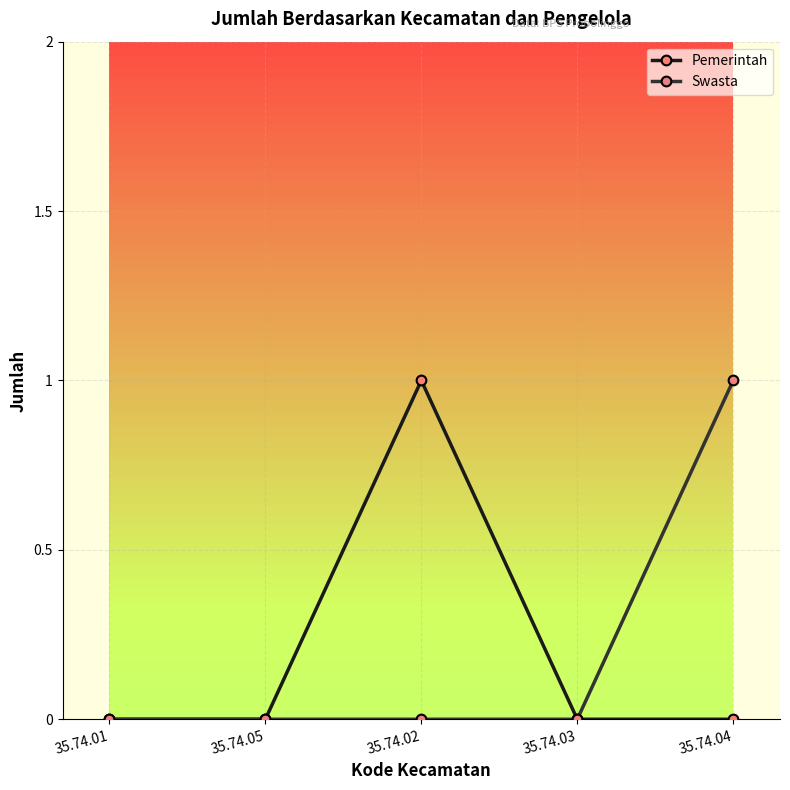

At 35.74.04, list the series in order from smallest to largest.

Pemerintah, Swasta